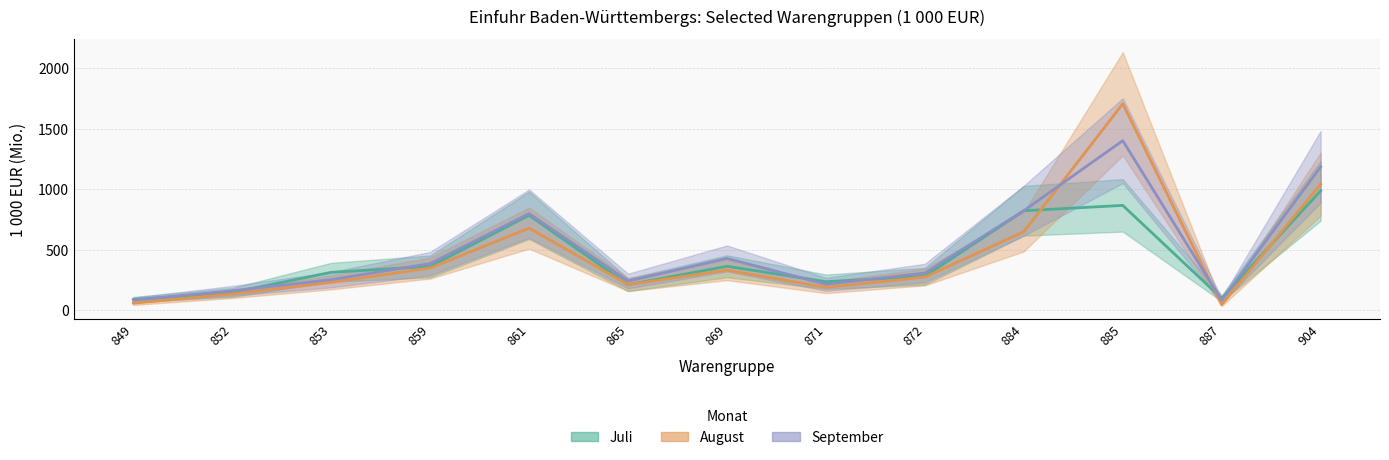

What is the value of the September point at the 3rd from the left?

252.6